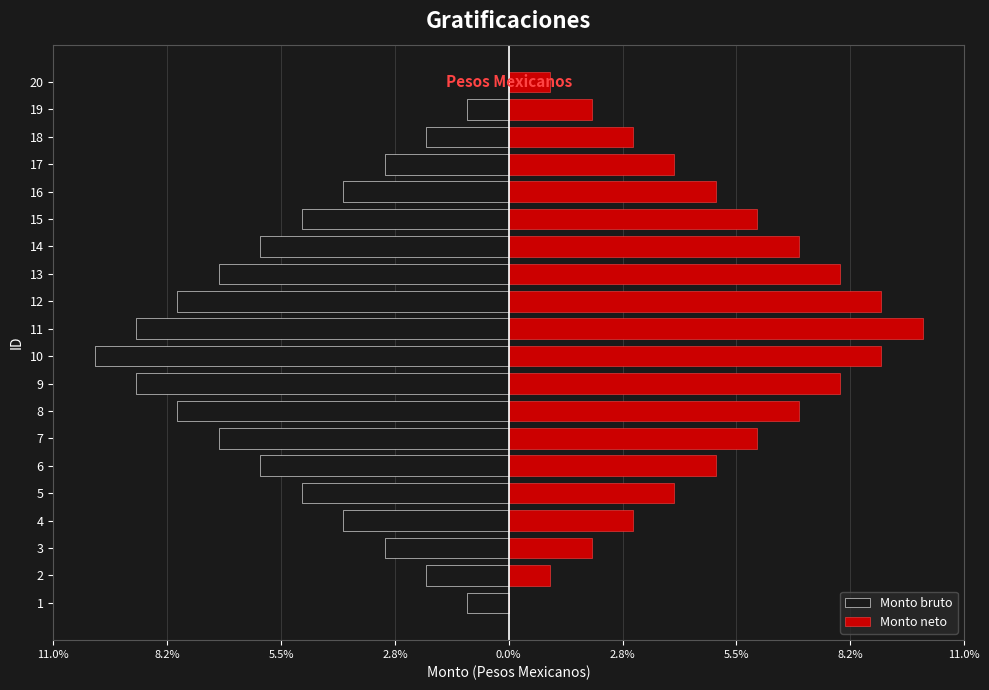

What is the difference between the Monto bruto values at 11 and 4?

5.0